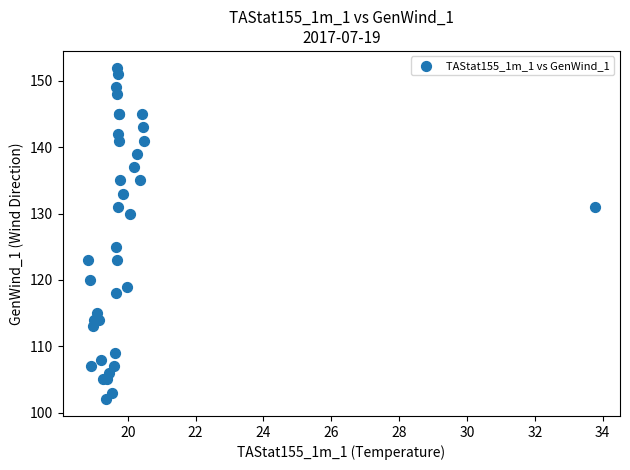

What Y value in the scatter plot is closest to 127?

125